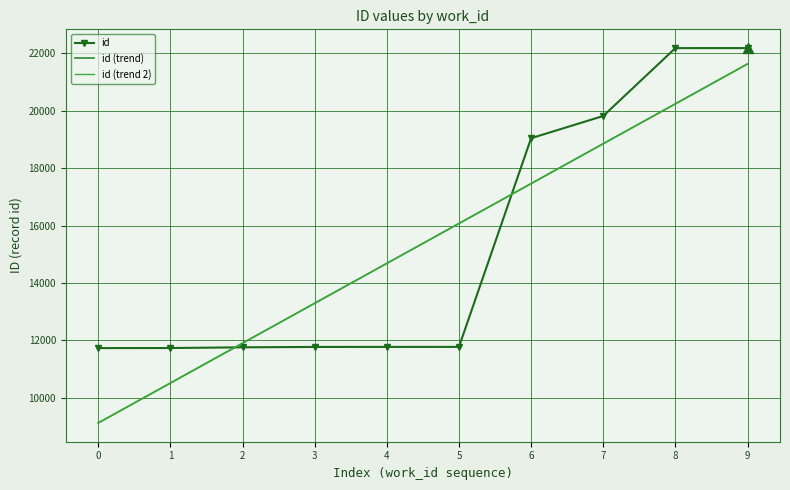

What is the approximate value of id (trend) at 1?

10517.3